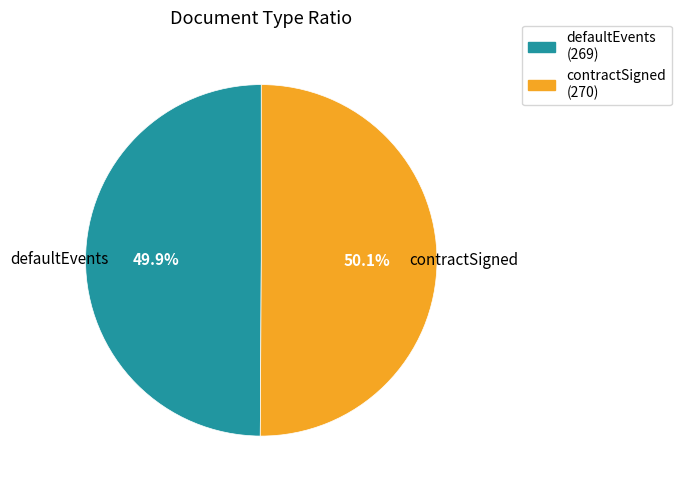

Count the number of slices in the pie.

2